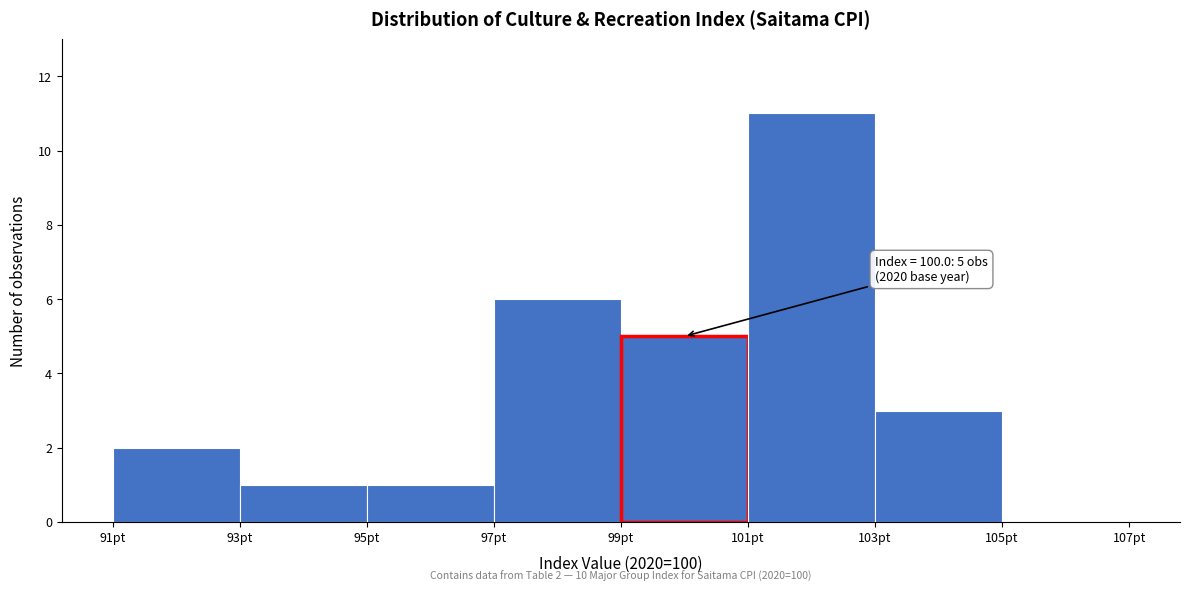

Which range on the x-axis has the tallest bar?

101 to 103